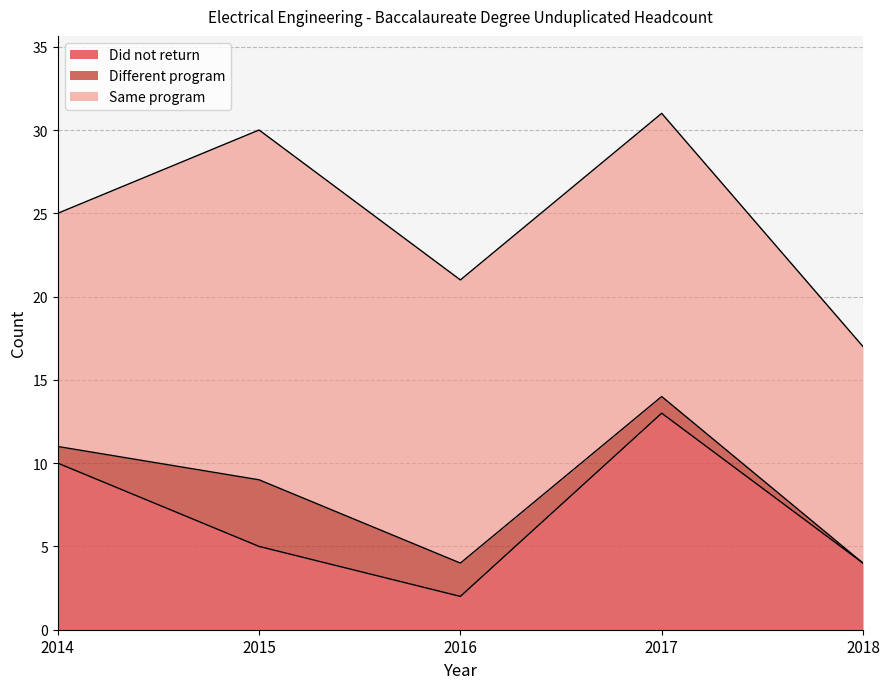

Reading right to left, extract all data points from this chart.

Did not return: 2018=4	2017=13	2016=2	2015=5	2014=10
Different program: 2018=0	2017=1	2016=2	2015=4	2014=1
Same program: 2018=13	2017=17	2016=17	2015=21	2014=14